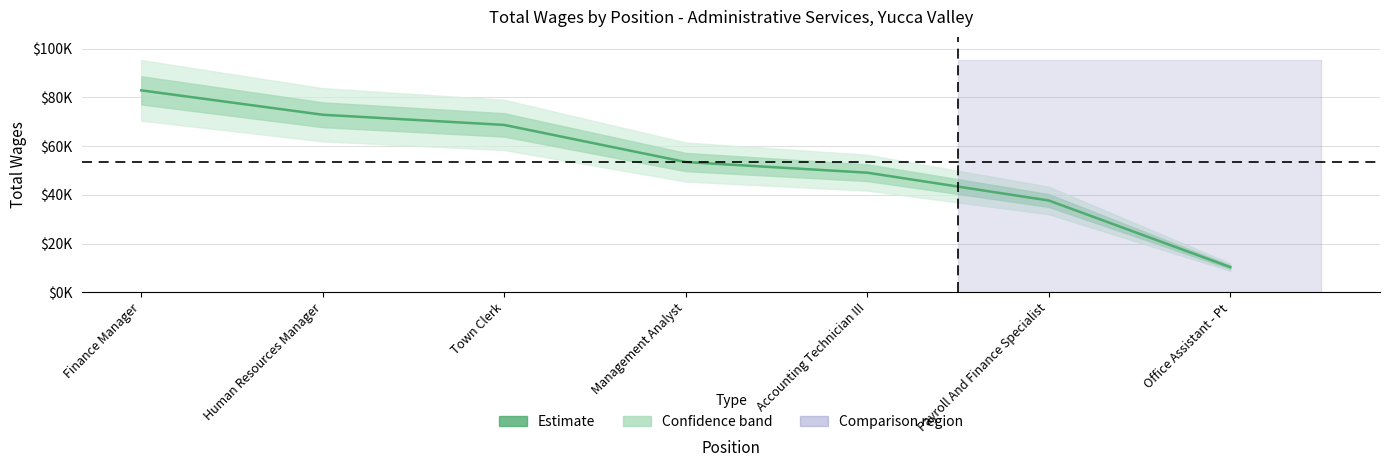

What is the value of the 1st point from the left?

82860